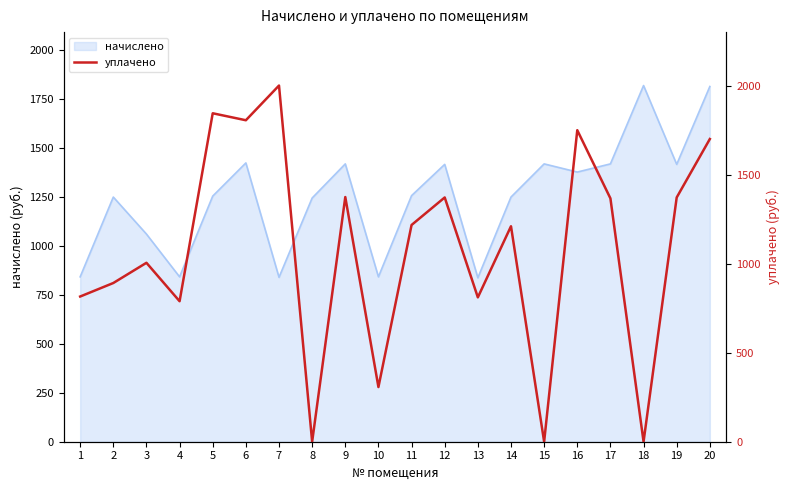

The value of начислено at 6 is 1423.3. True or false?

True